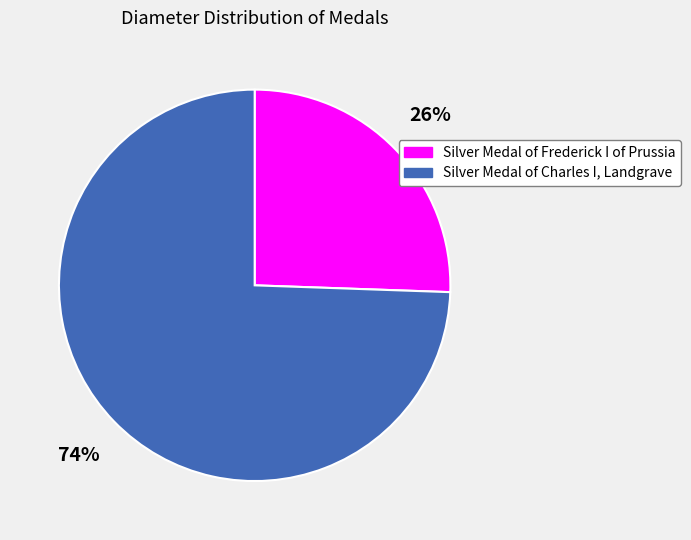

How many segments does this pie chart have?

2